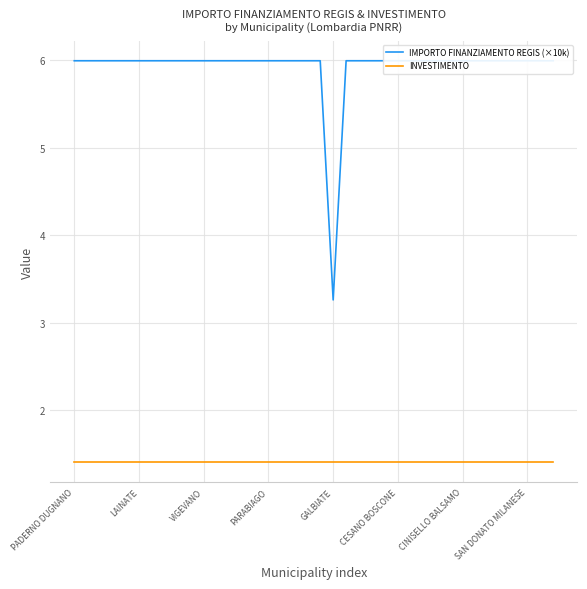

List the labels in order of IMPORTO FINANZIAMENTO REGIS (×10k) value, largest first.

PADERNO DUGNANO, LAINATE, VIGEVANO, PARABIAGO, GALBIATE, CESANO BOSCONE, CINISELLO BALSAMO, SAN DONATO MILANESE, 8, 9, 10, 11, 12, 13, 14, 15, 16, 17, 18, 19, 21, 22, 23, 24, 25, 26, 27, 28, 29, 30, 31, 32, 33, 34, 35, 36, 37, 20